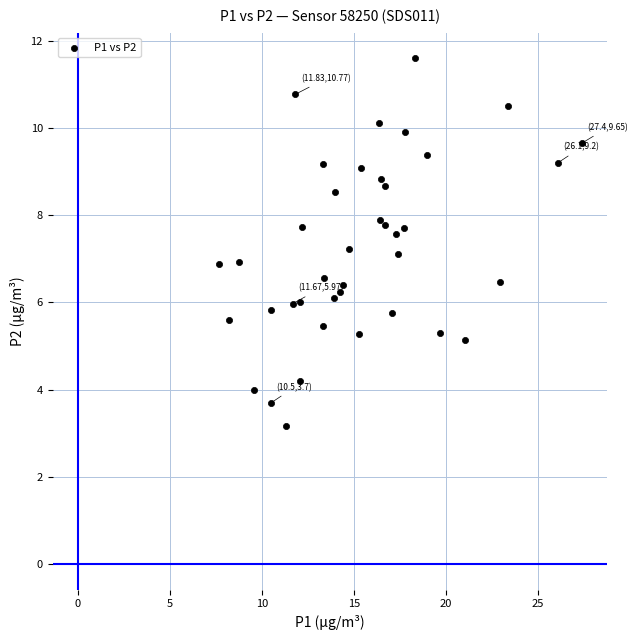

What is the range of X values (max minus min)?

19.7